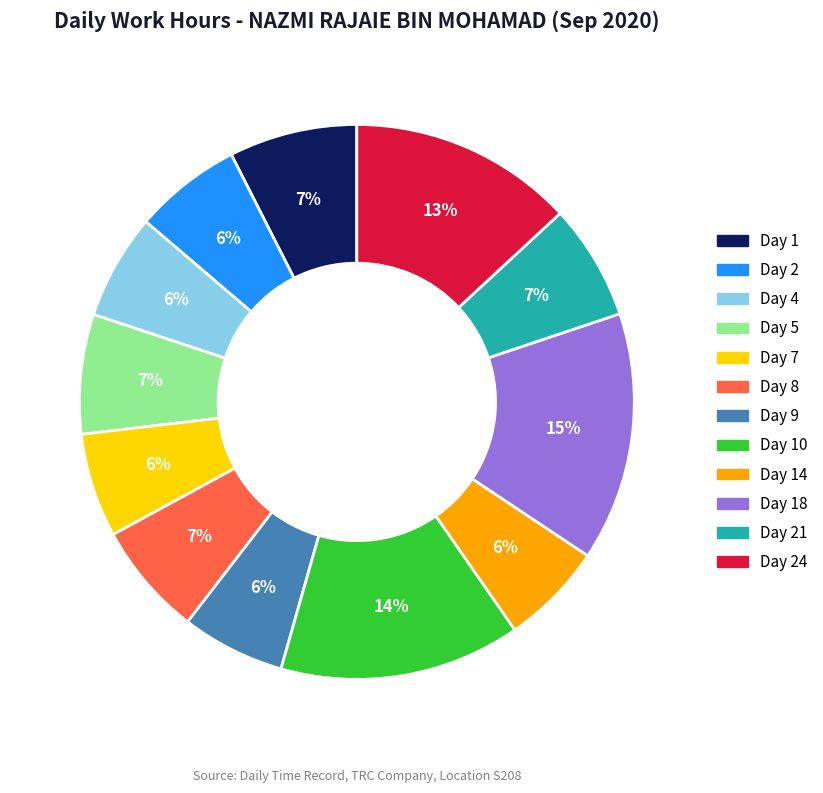

Do Day 24 and Day 7 together represent more than half of the pie?

No